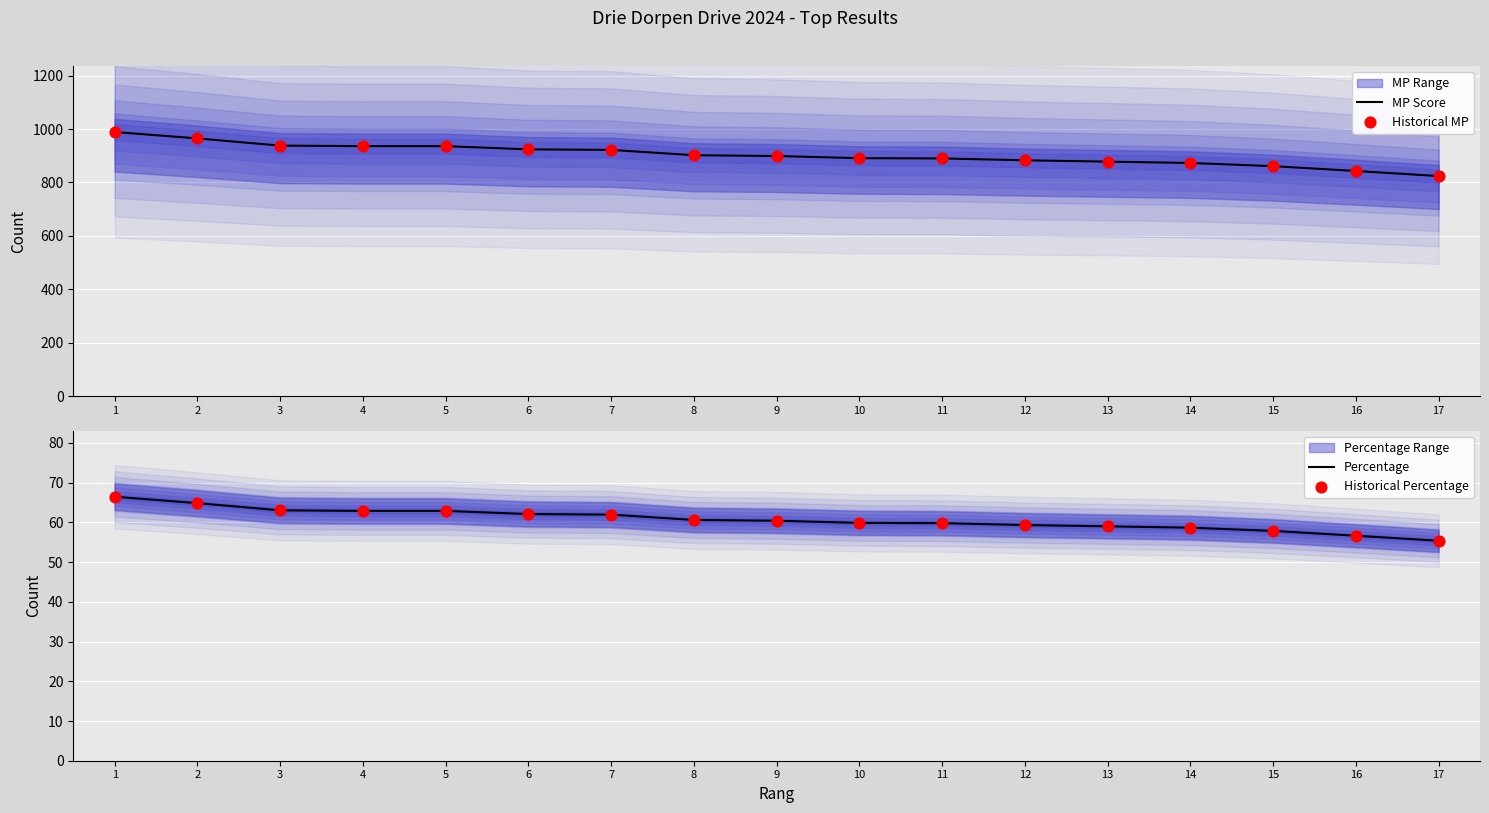

What is the total value across all series at 8?

1925.2